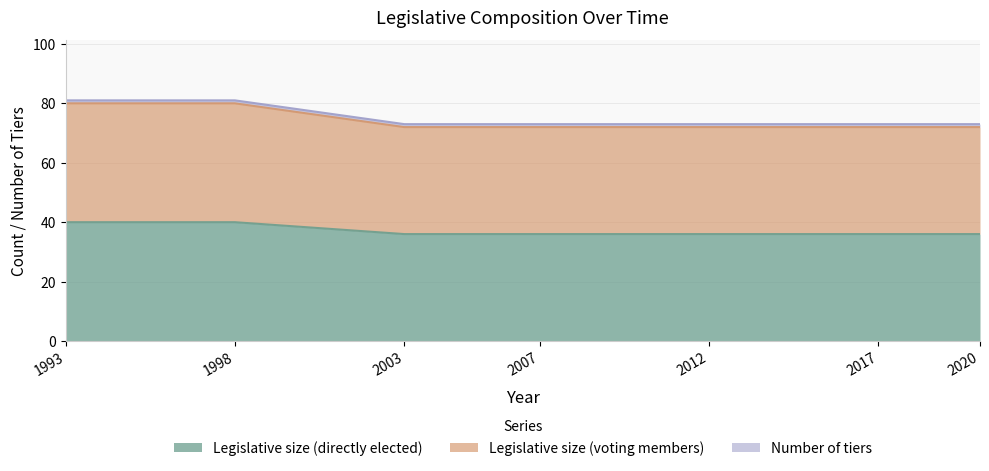

Does the chart display data point markers on the line(s)?

No